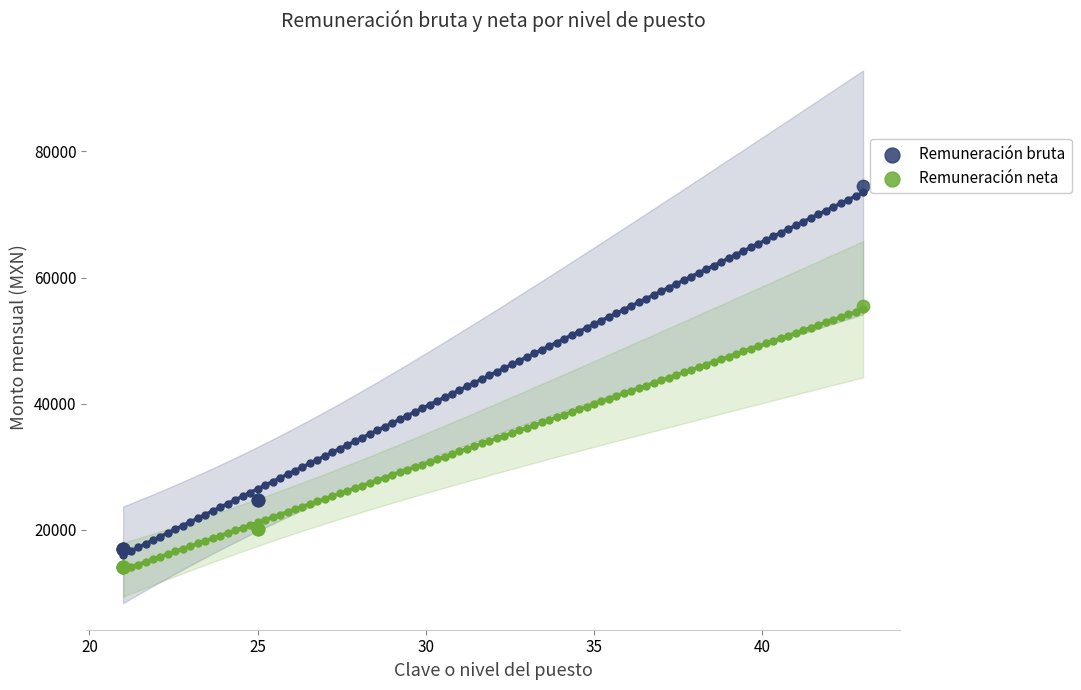

Which series contains the highest Y value?

Remuneración bruta